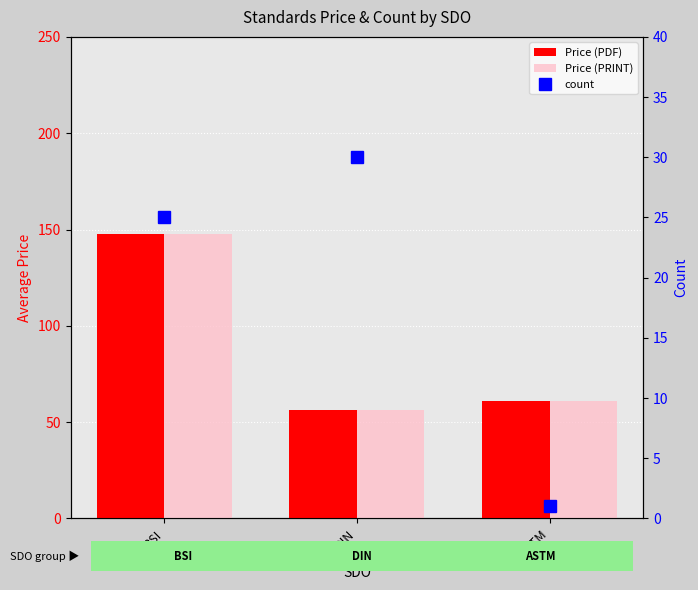

The count series shows 1.0 at ASTM. True or false?

True